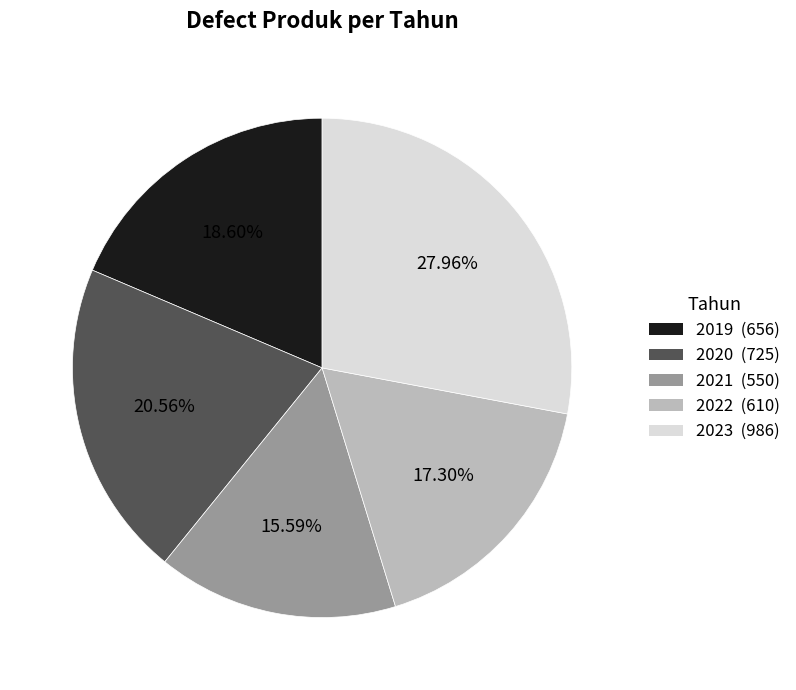

What percentage is the 2020 slice, to the nearest percent?

21%